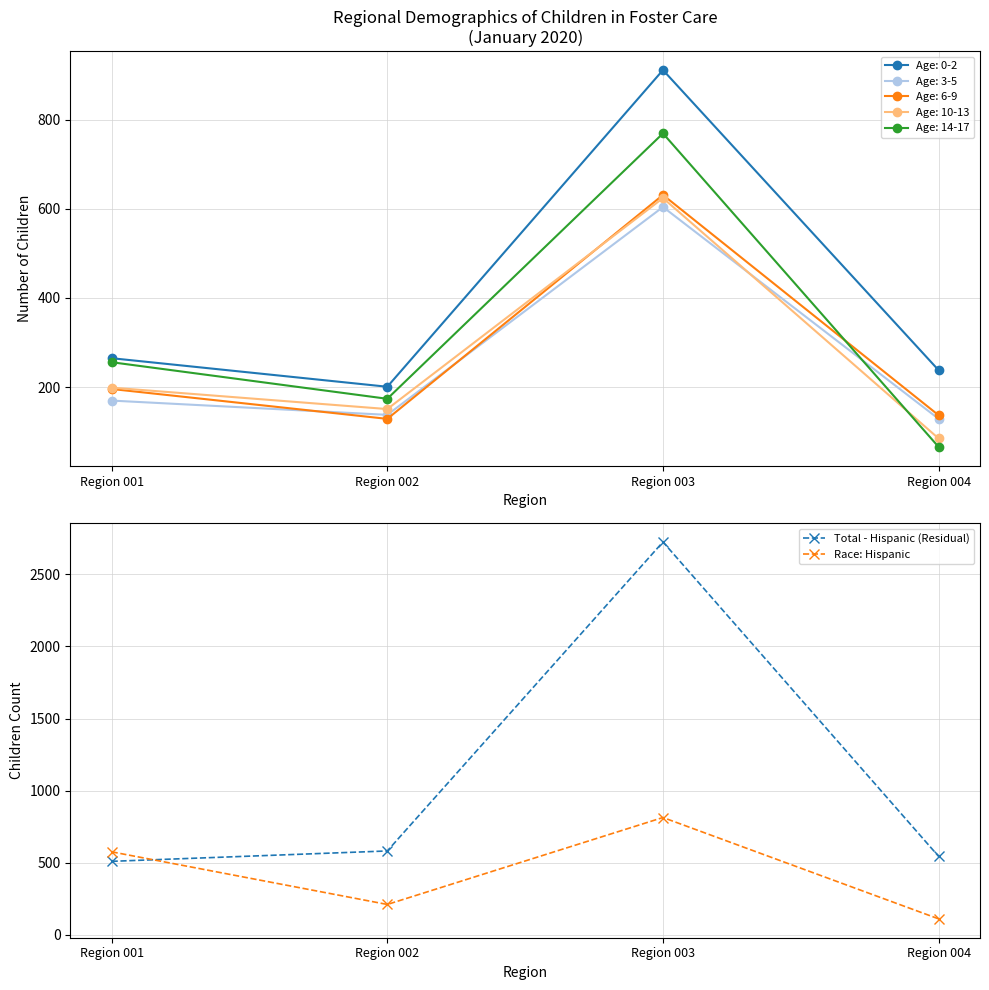

Which series changed the most between Region 001 and Region 002?

Race: Hispanic